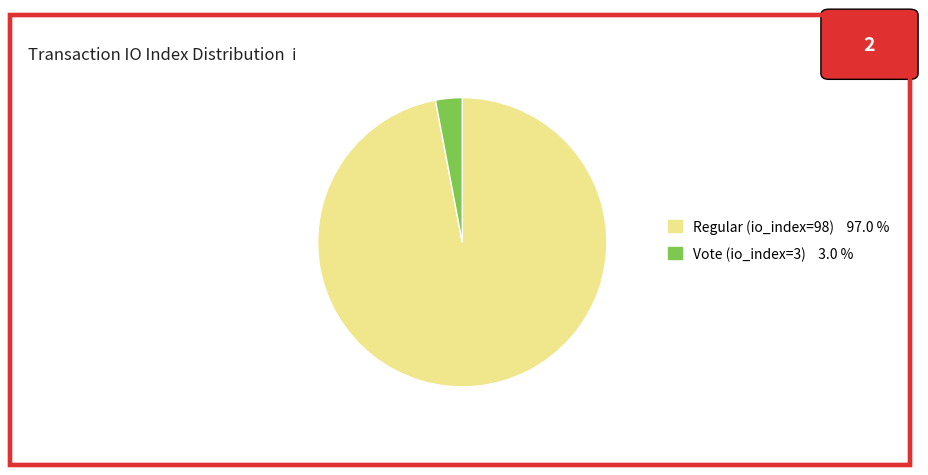

Which slice represents more than half of the pie?

Regular (io_index=98)